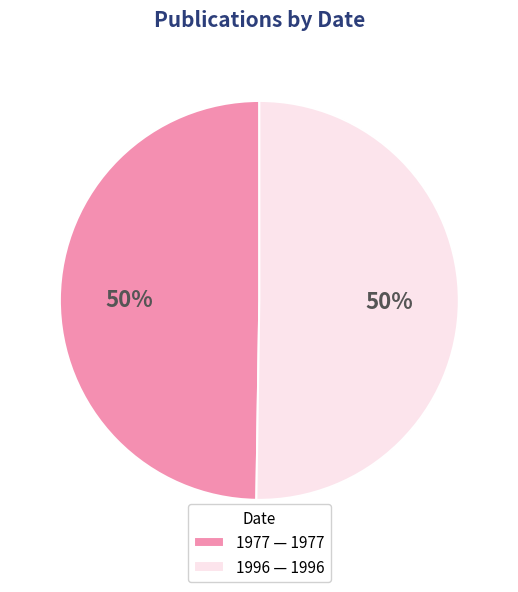

To the nearest percent, what portion does 1977 represent?

50%